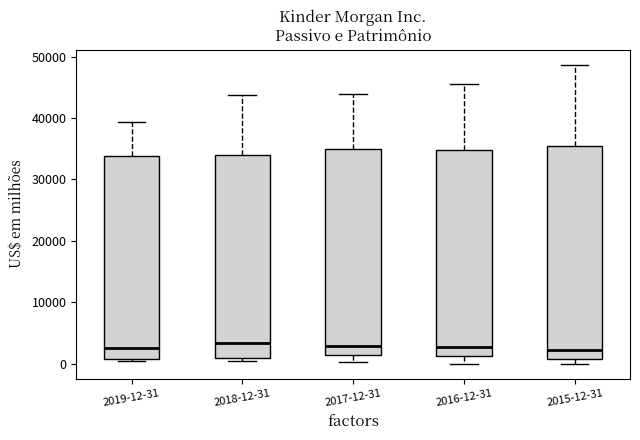

Reading left to right, read every box against the y-axis: the position of its median line, the range the box covers, and the ends of its whiskers. The values are not printed on the chart, so give them approximately, as read against the axis.

2019-12-31: median 2000, box 1000 to 34000, whiskers 0 to 39000
2018-12-31: median 3000, box 1000 to 34000, whiskers 0 to 44000
2017-12-31: median 3000, box 1000 to 35000, whiskers 0 to 44000
2016-12-31: median 3000, box 1000 to 35000, whiskers 0 to 46000
2015-12-31: median 2000, box 1000 to 35000, whiskers 0 to 49000